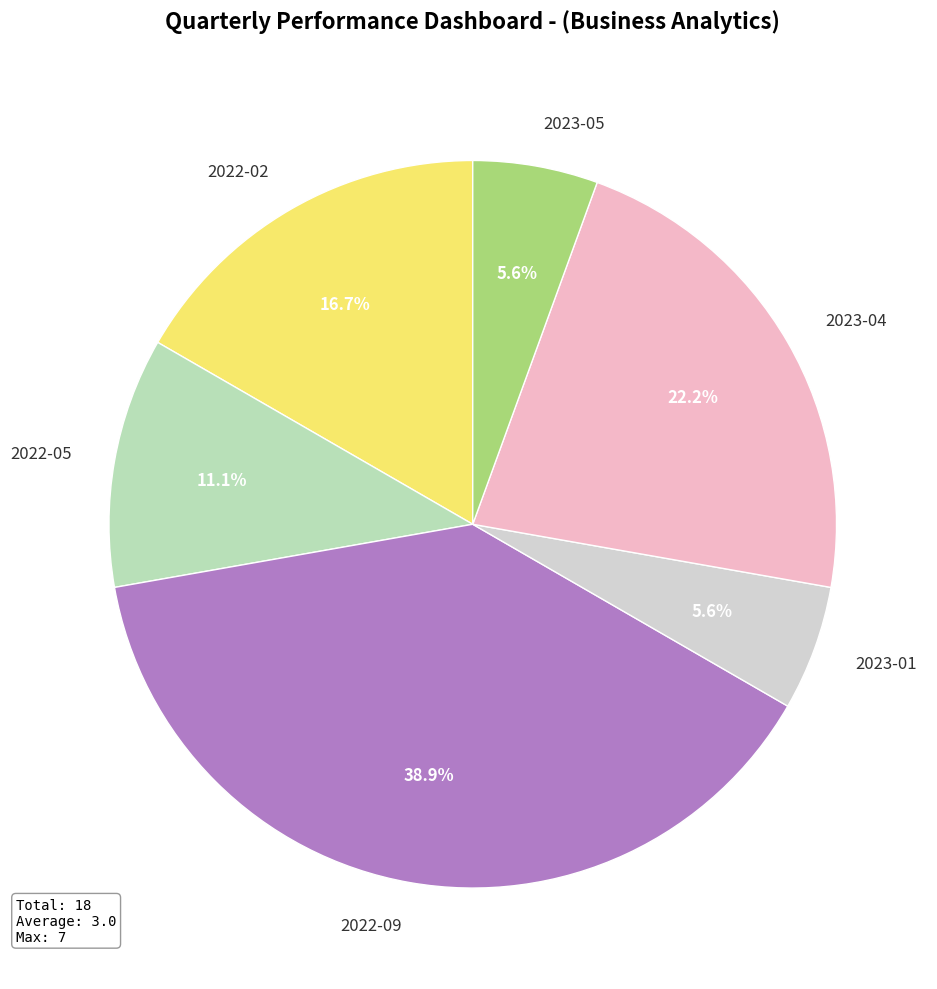

To the nearest percent, what is the difference between the largest and smallest slice percentages?

33%